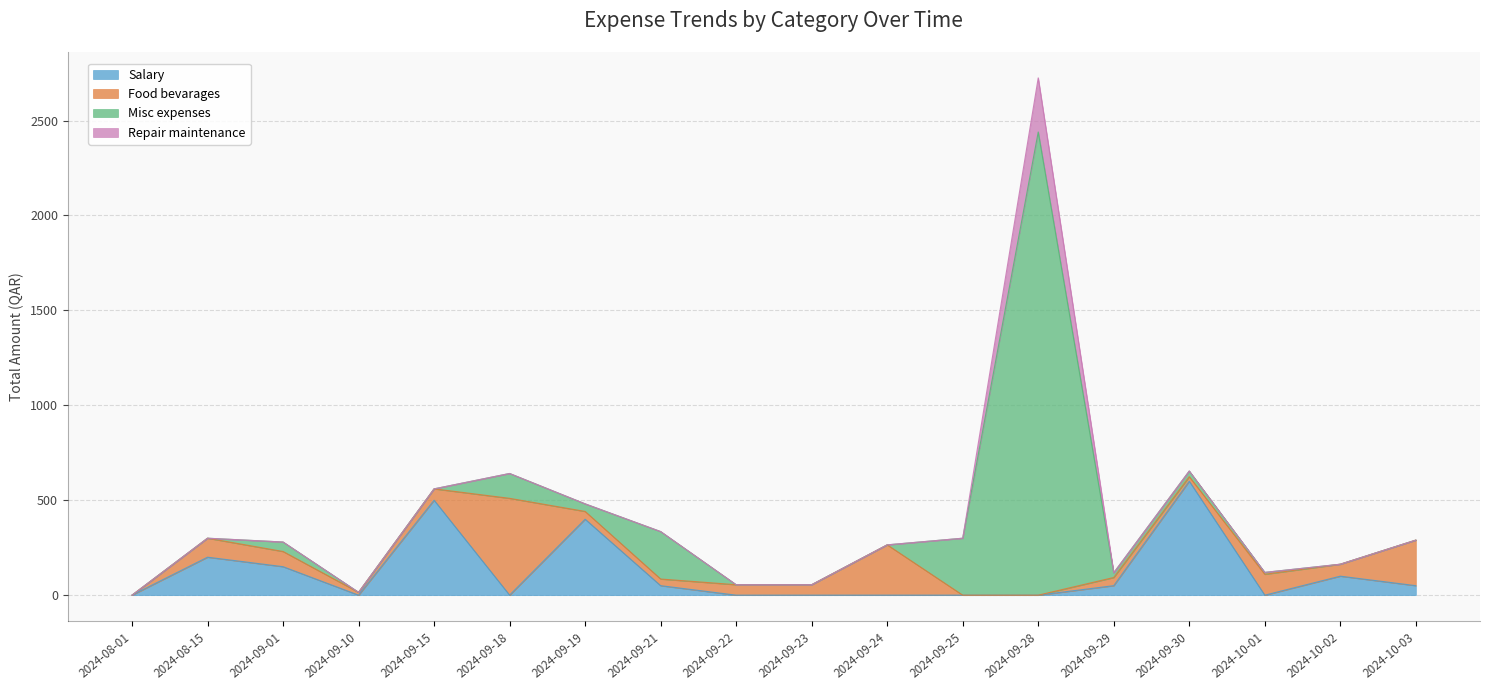

What are all the series names shown in the legend?

Salary, Food bevarages, Misc expenses, Repair maintenance